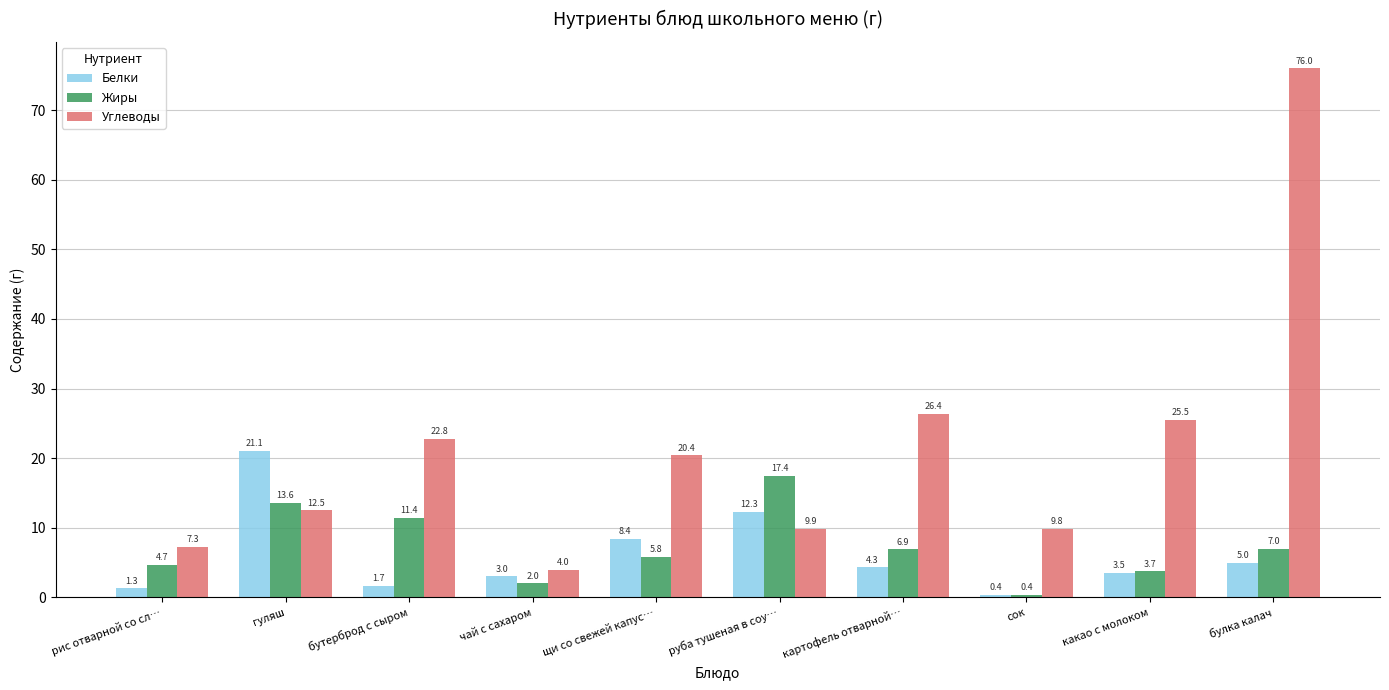

Rank the categories by Жиры value from highest to lowest.

руба тушеная в соу…, гуляш, бутерброд с сыром, булка калач, картофель отварной…, щи со свежей капус…, рис отварной со сл…, какао с молоком, чай с сахаром, сок